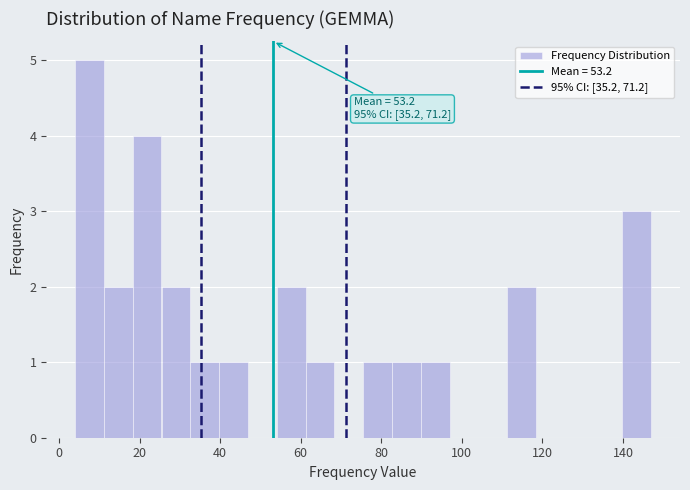

Around what value on the x-axis is the tallest bar? Give the approximate position of its centre, as read against the axis.

8